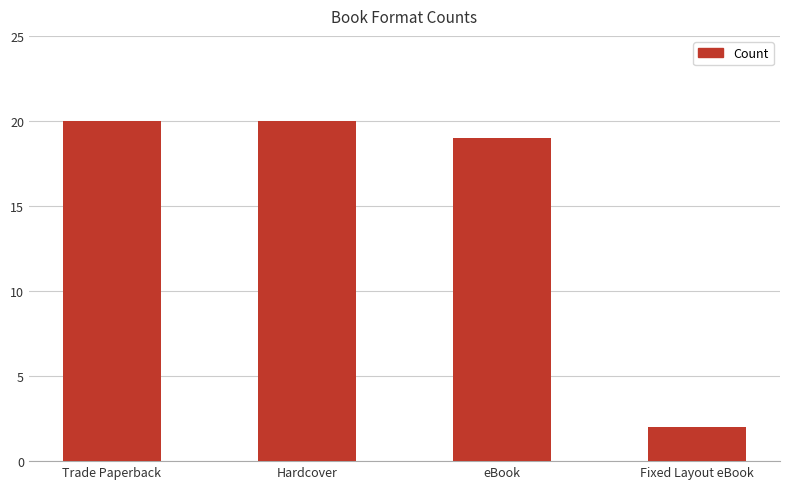

Reading left to right, transcribe all the data shown in this chart.

Trade Paperback=20	Hardcover=20	eBook=19	Fixed Layout eBook=2